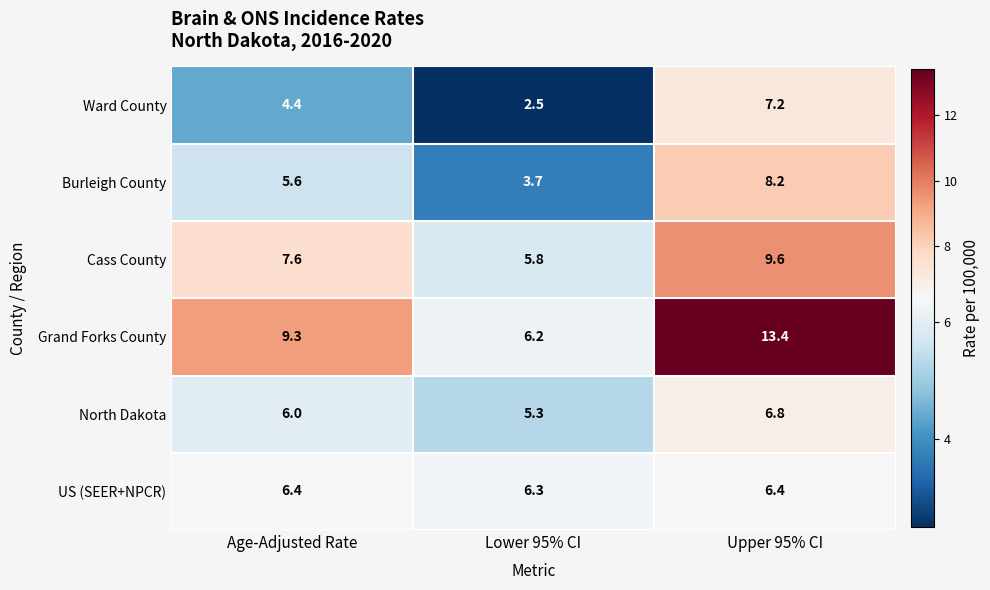

Between Age-Adjusted Rate and Upper 95% CI, which series saw the biggest shift?

Grand Forks County